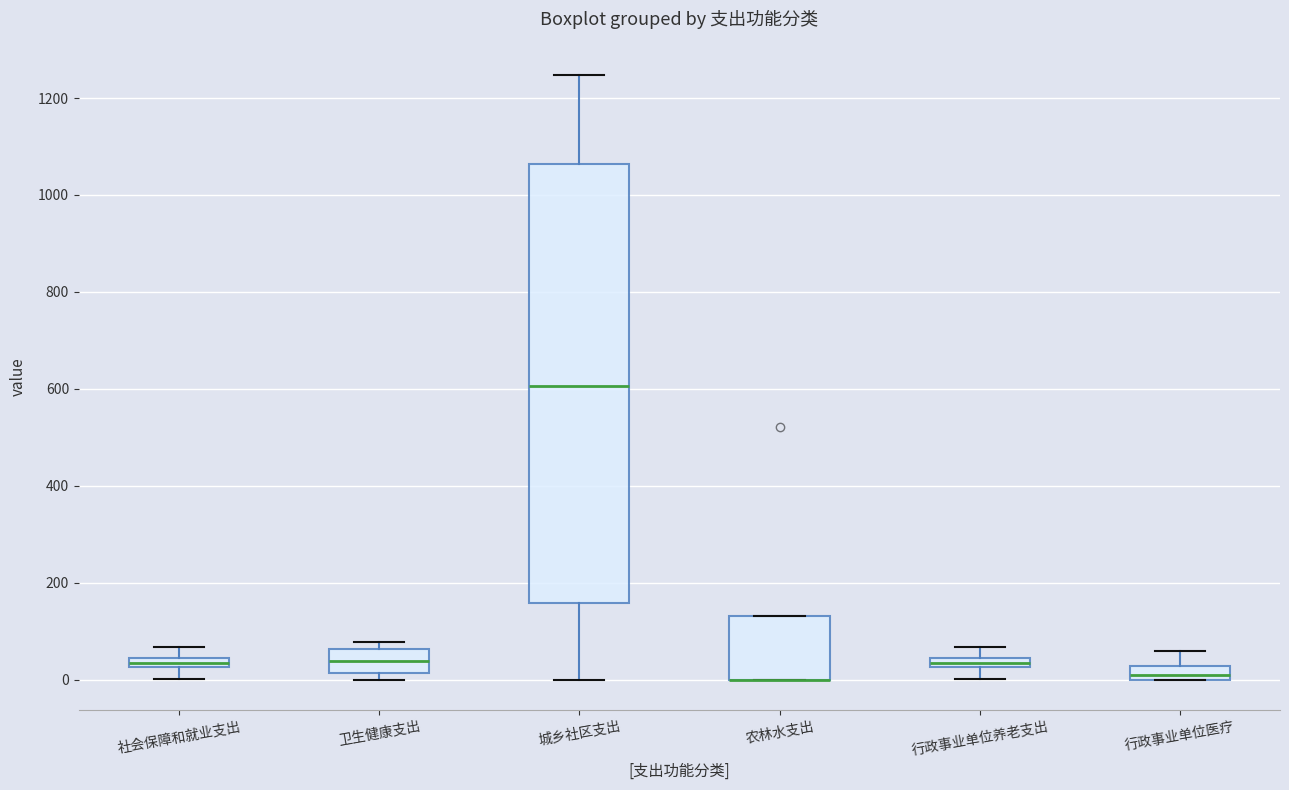

Where is the lower edge of the box for 卫生健康支出 on the y-axis? The values are not printed on the chart, so give them approximately, as read against the axis.

20